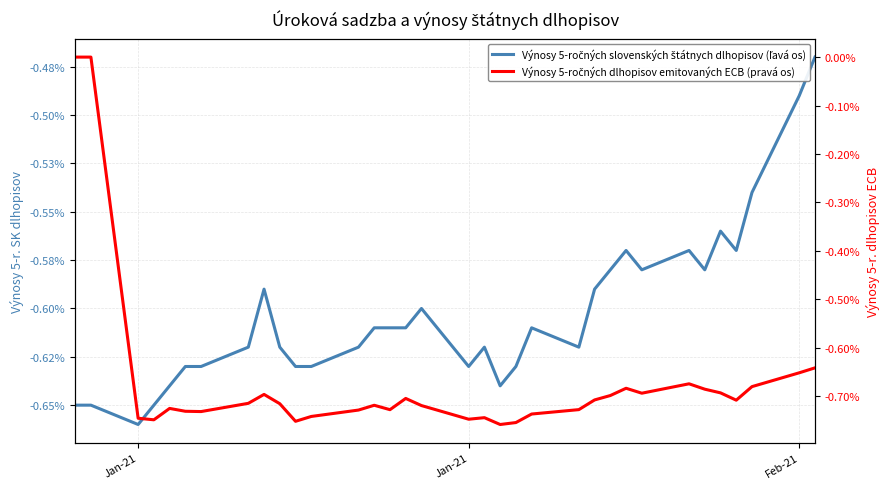

What are all the series names shown in the legend?

Výnosy 5-ročných slovenských štátnych dlhopisov (ľavá os), Výnosy 5-ročných dlhopisov emitovaných ECB (pravá os)